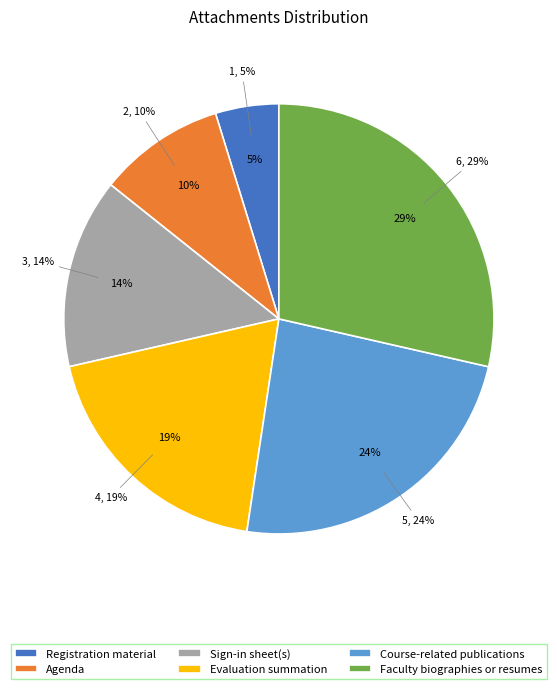

Does Course-related publications account for over 50% of the chart?

No